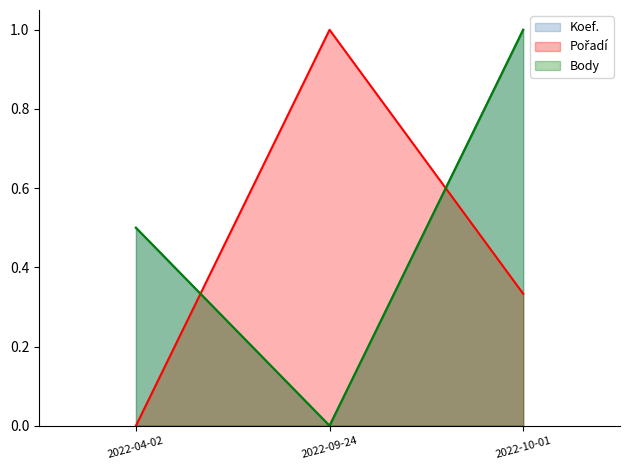

At which category is the sum across all series the highest?

2022-10-01